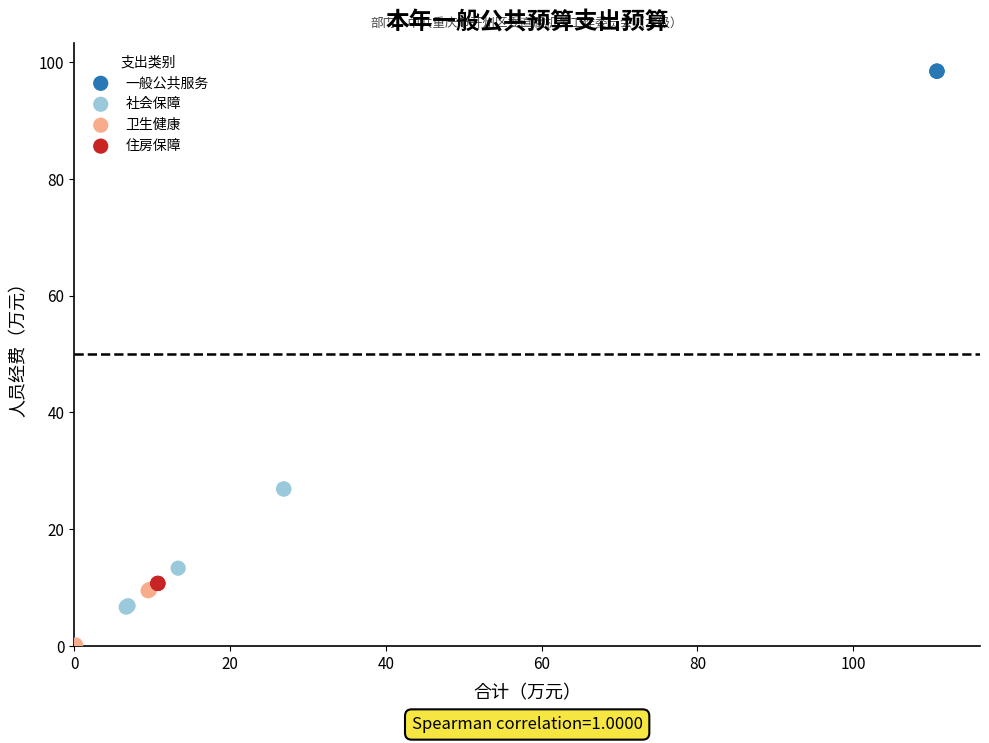

What are all the series names shown in the legend?

一般公共服务, 社会保障, 卫生健康, 住房保障